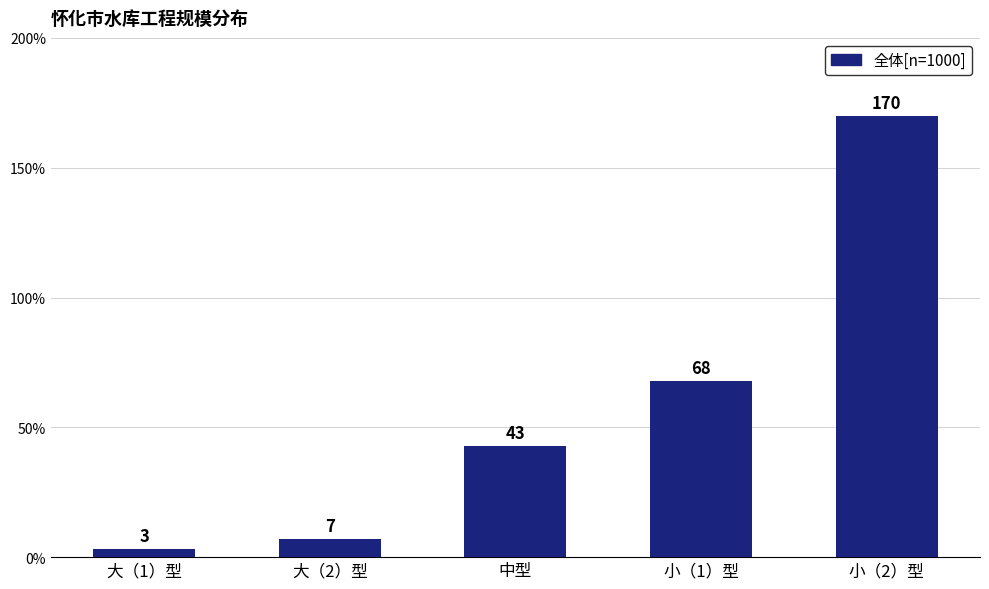

Which has a higher value, 中型 or 小（1）型?

小（1）型